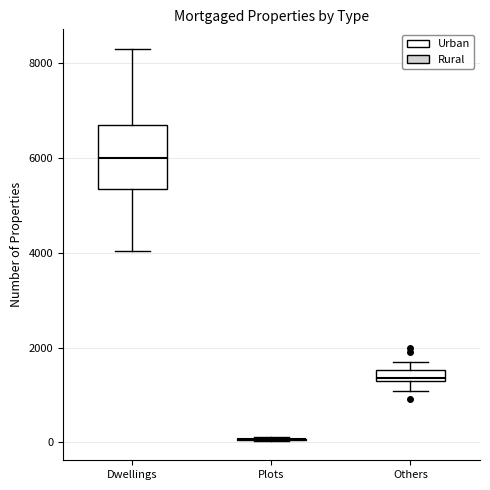

Comparing the boxes themselves (not the whiskers), which one is the tallest?

Dwellings